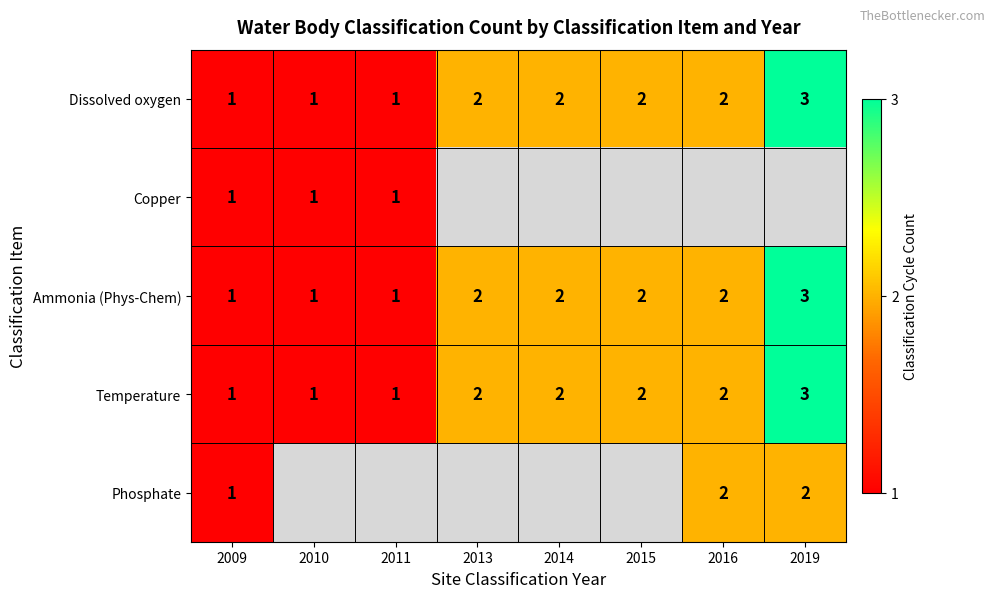

What is the maximum value for Ammonia (Phys-Chem)?

3